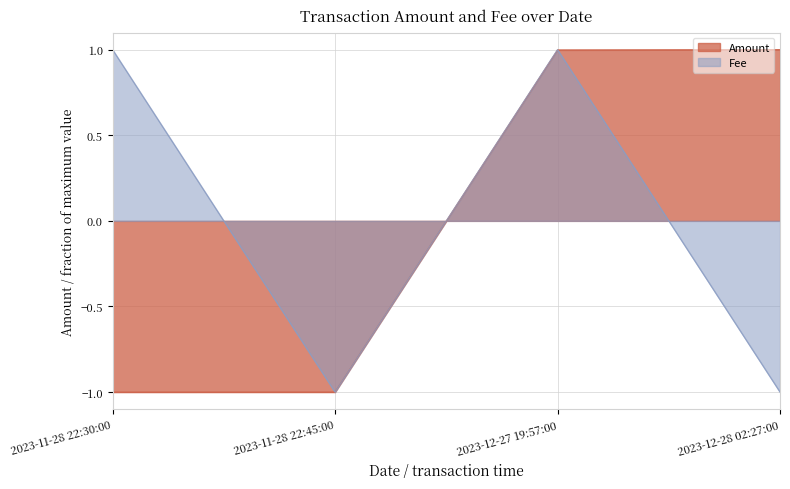

True or false: Fee has a value of 1.0 at 2023-12-27 19:57:00.

True